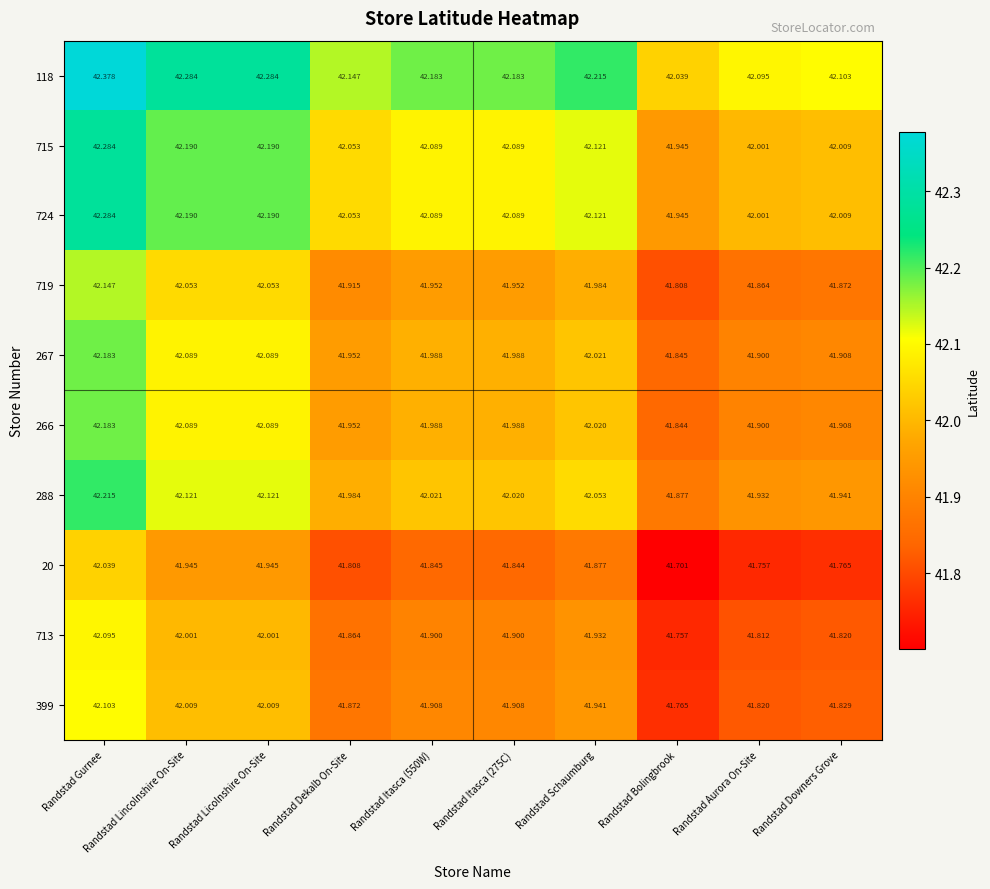

At which category does the chart reach its peak across all series?

Randstad Gurnee